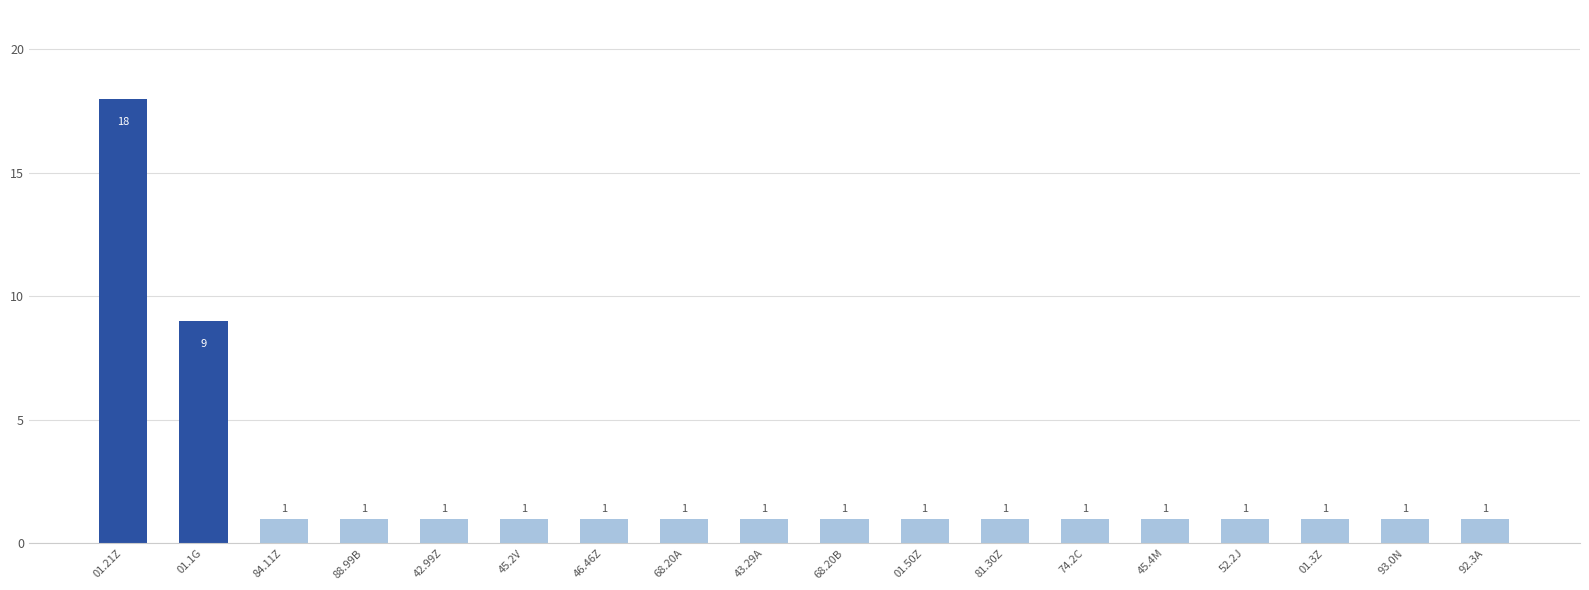

What is the change in value from 01.1G to 01.50Z?

-8